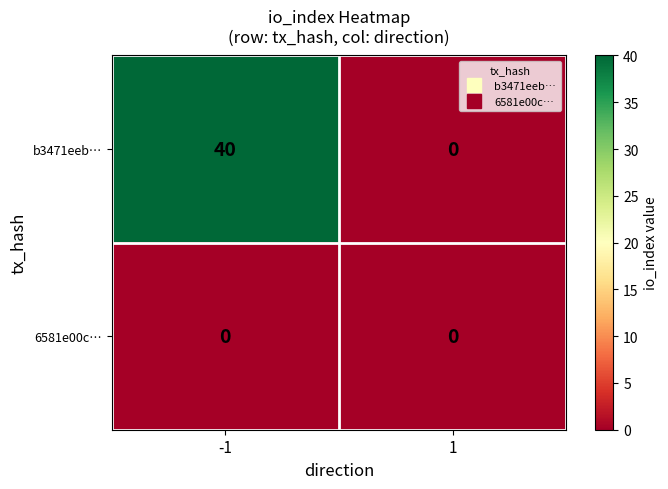

Is the value of b3471eeb… at -1 greater than the value of 6581e00c… at -1?

Yes